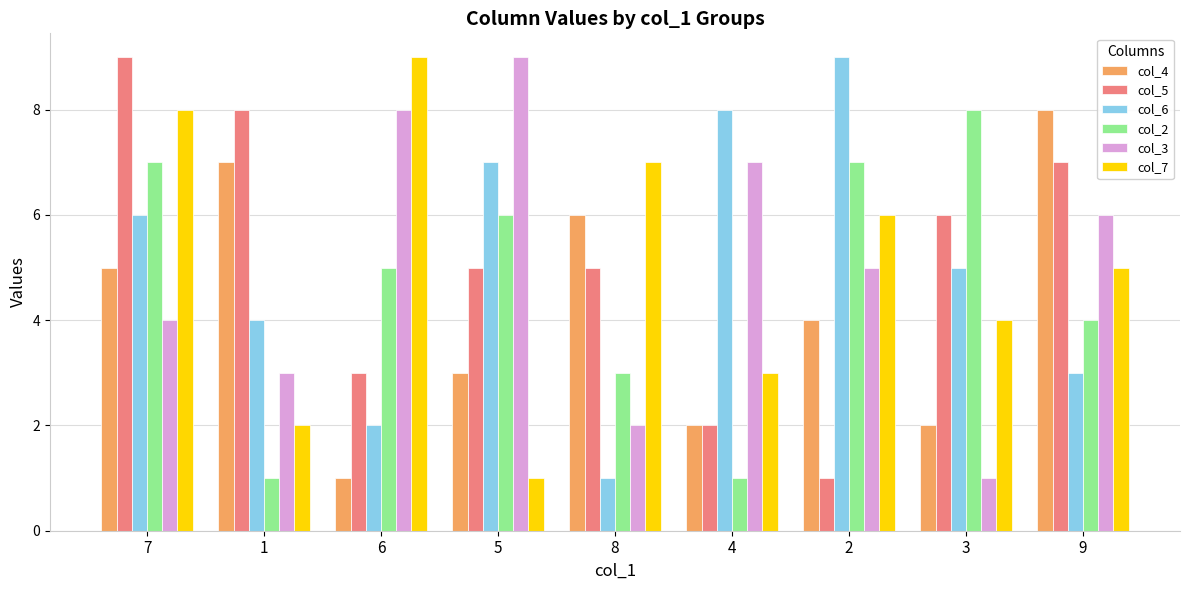

What is the maximum value shown in the chart?

9